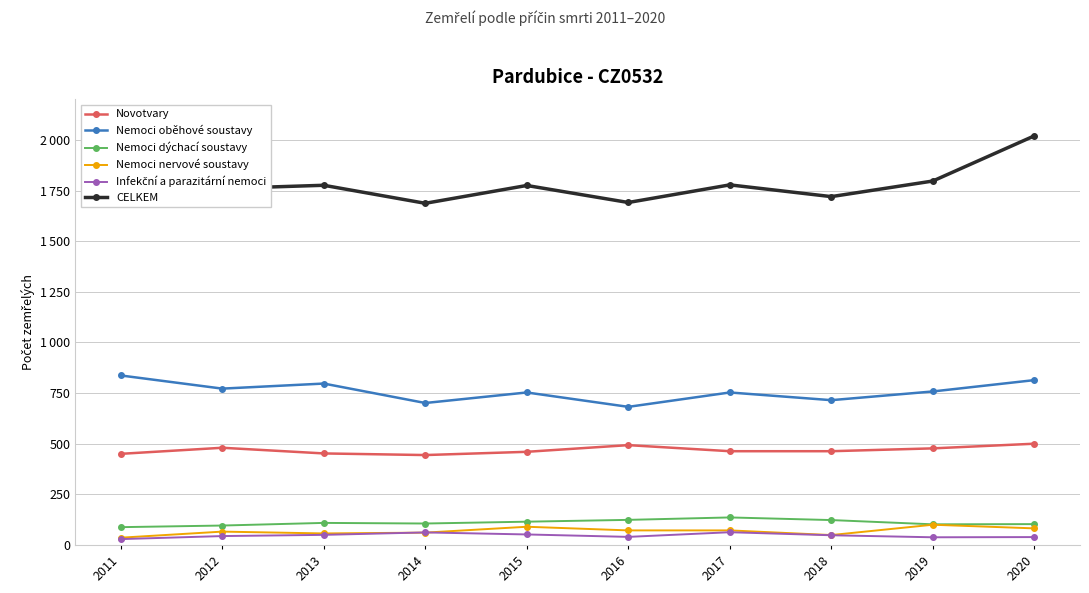

Which series changed the most between 2018 and 2019?

CELKEM